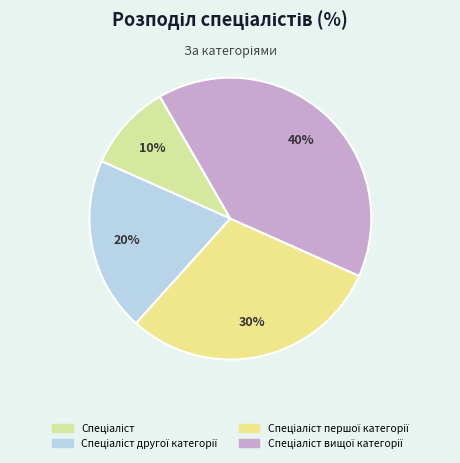

How many segments does this pie chart have?

4